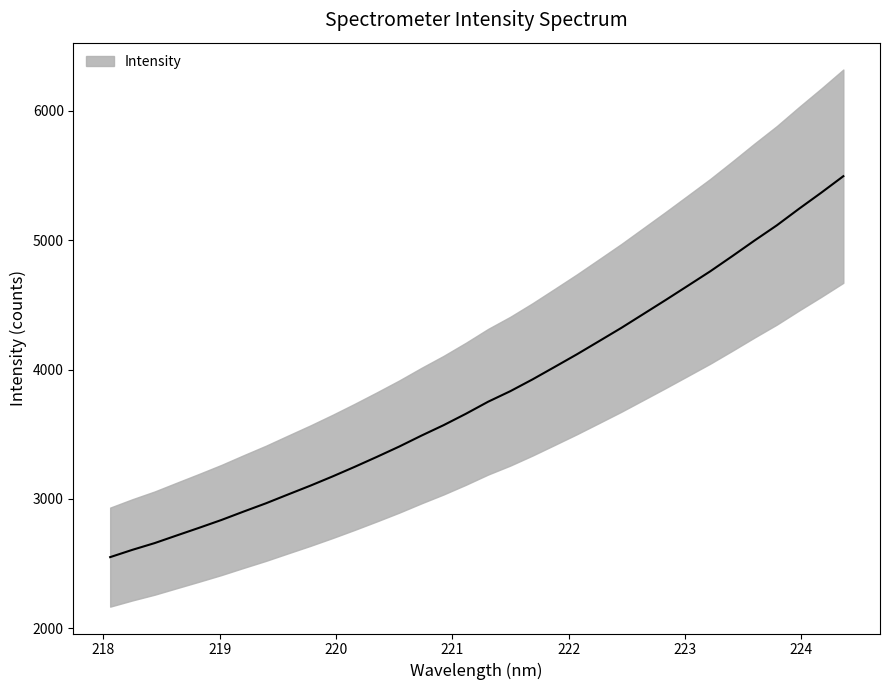

Where does the data first go above 3751?

221.3083